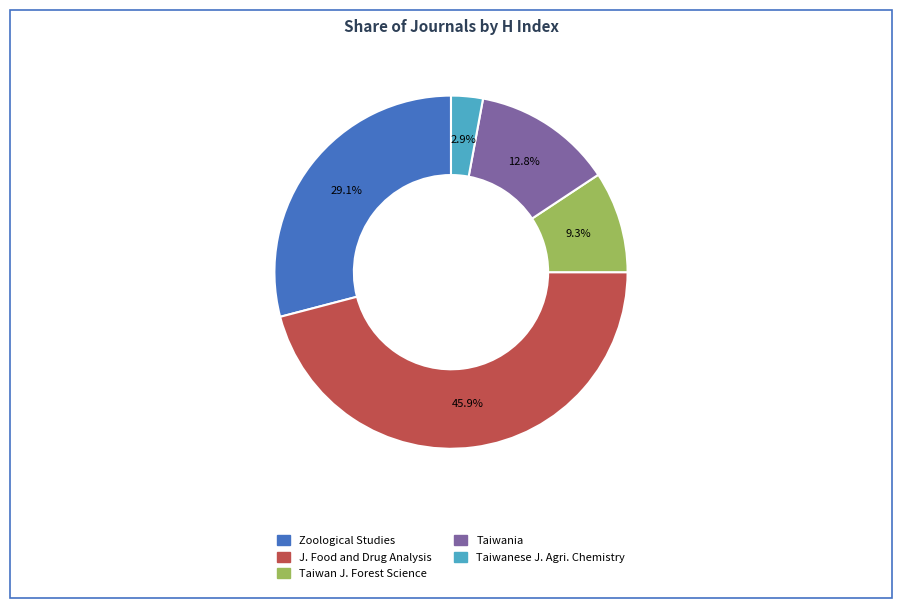

Approximately how many times larger is the value at Taiwania compared to J. Food and Drug Analysis?

0.3